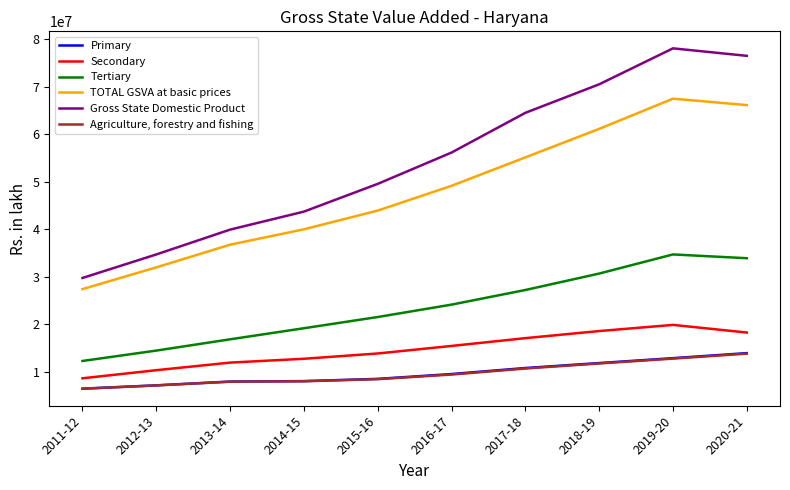

Is the value of Secondary at 2011-12 greater than the value of TOTAL GSVA at basic prices at 2014-15?

No